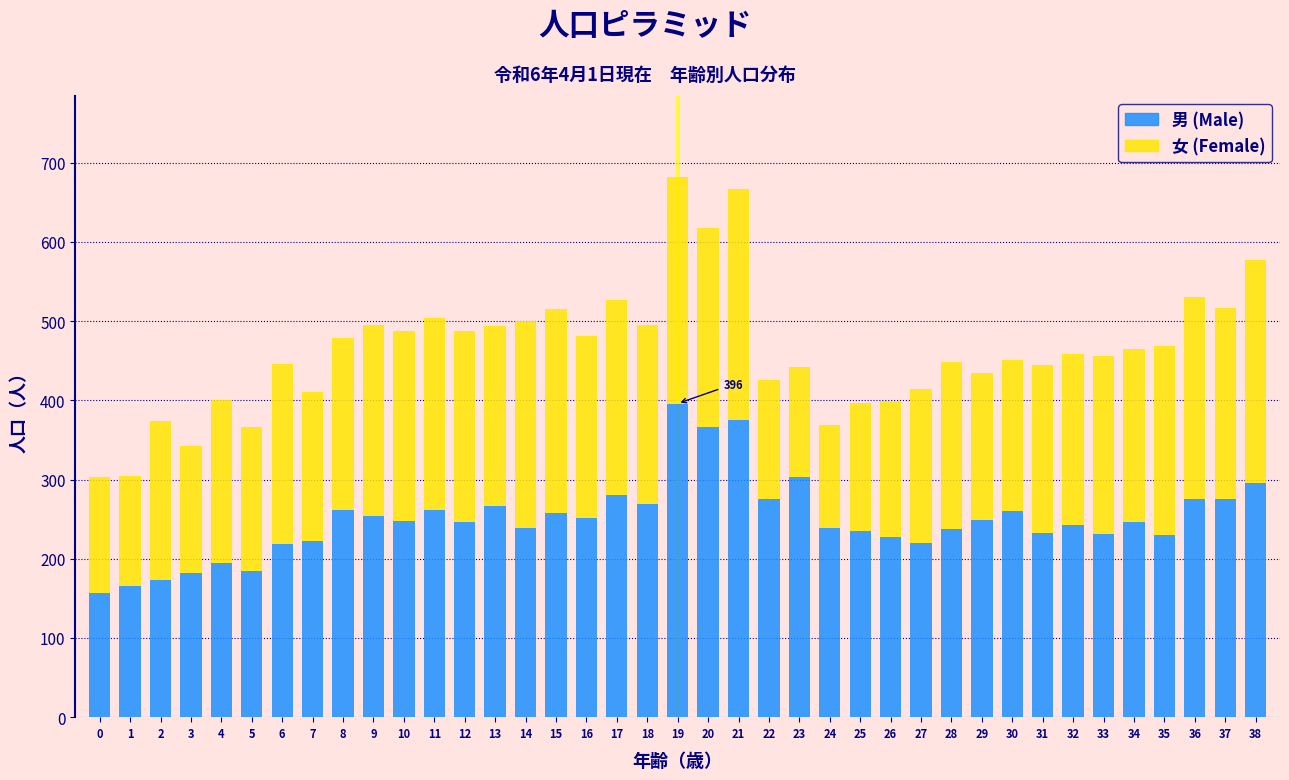

What is the total value across all series at 35?

469